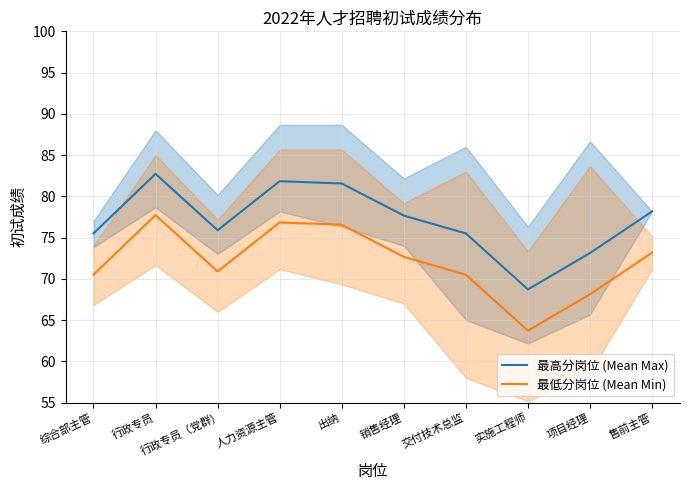

At 实施工程师, list the series in order from smallest to largest.

最低分岗位 (Mean Min), 最高分岗位 (Mean Max)